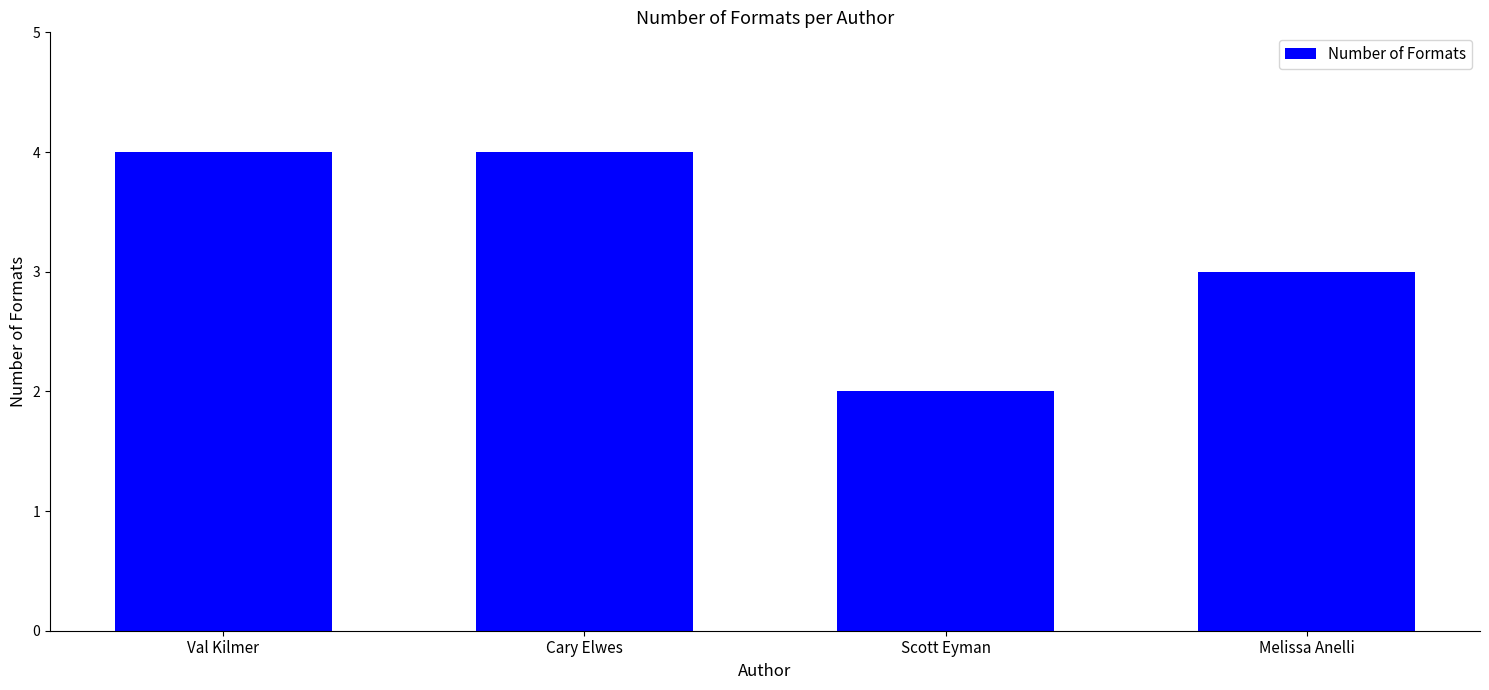

Reading right to left, list all the values displayed in this chart.

3	2	4	4